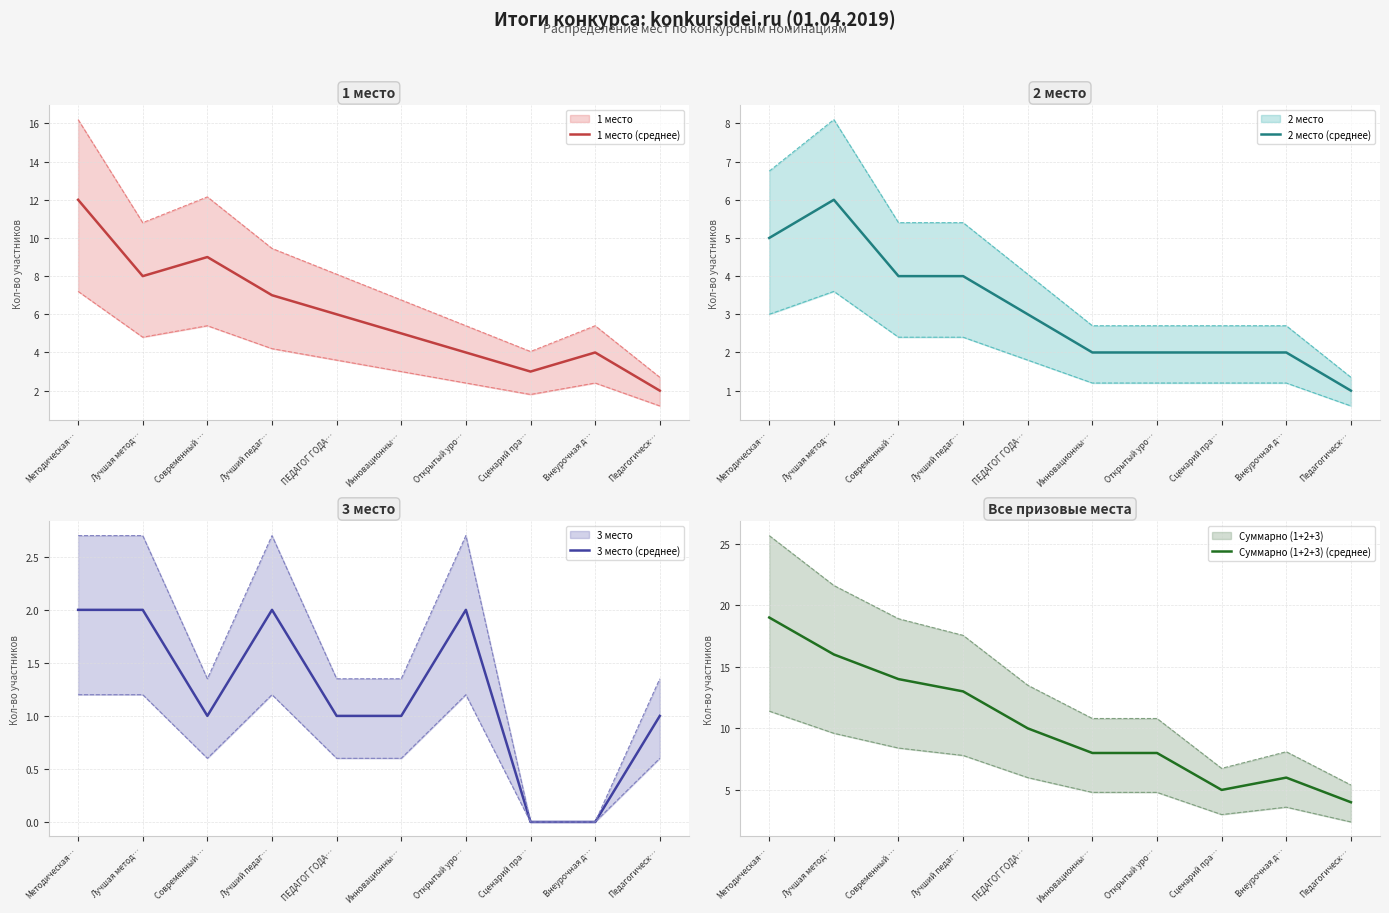

What is the total value across all series at Методическая…?

38